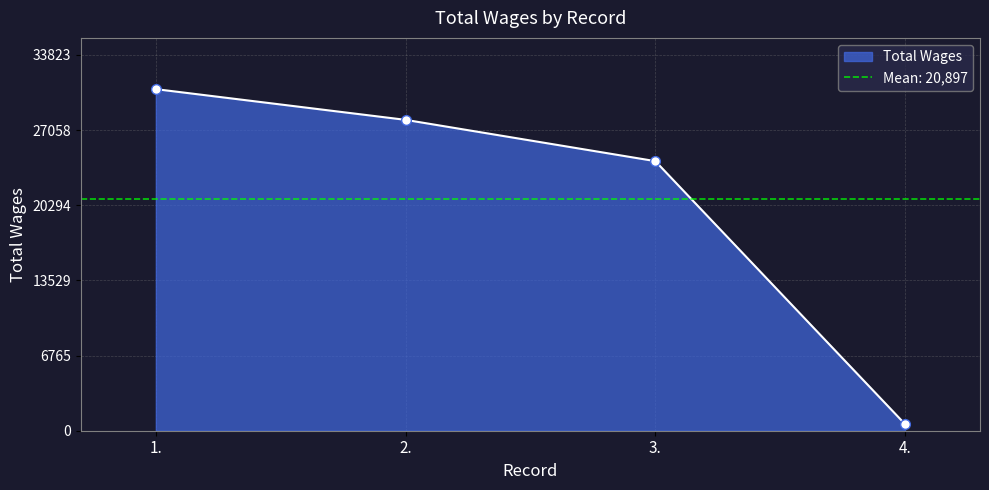

At which category does the chart reach its peak across all series?

1.